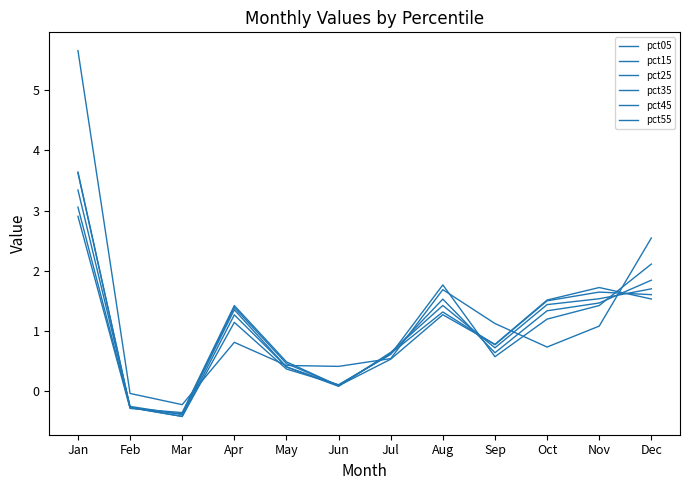

Between Jul and Oct, which is larger?

Oct